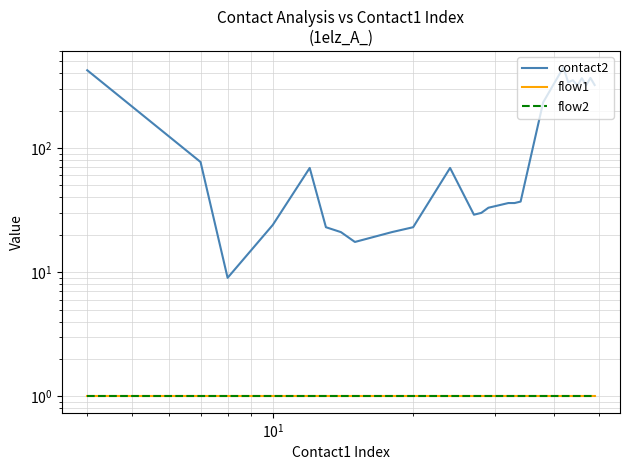

Which series has the largest range (max minus min)?

contact2